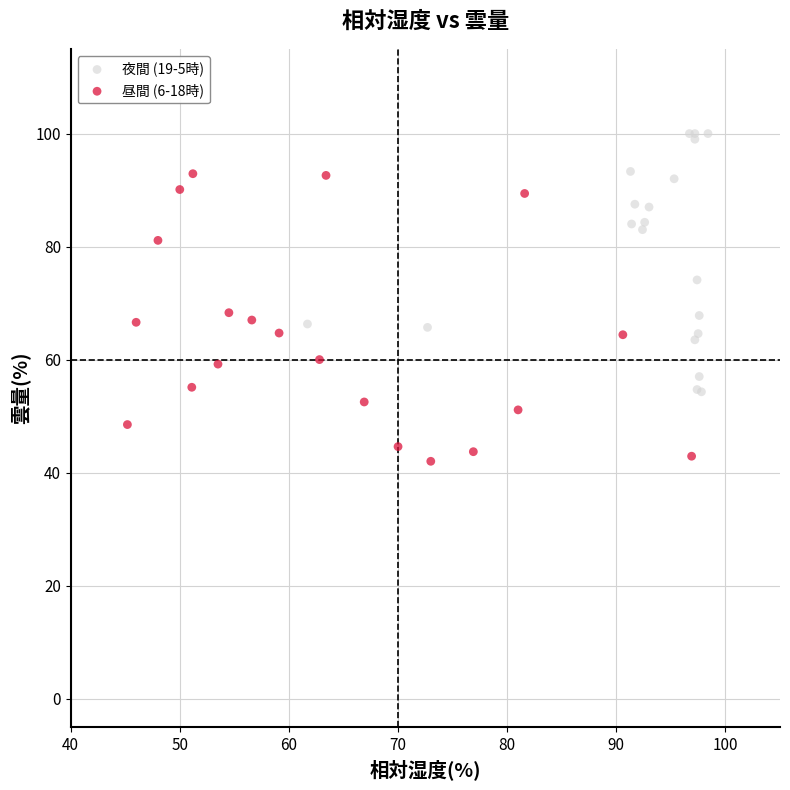

What are all the series names shown in the legend?

夜間 (19-5時), 昼間 (6-18時)